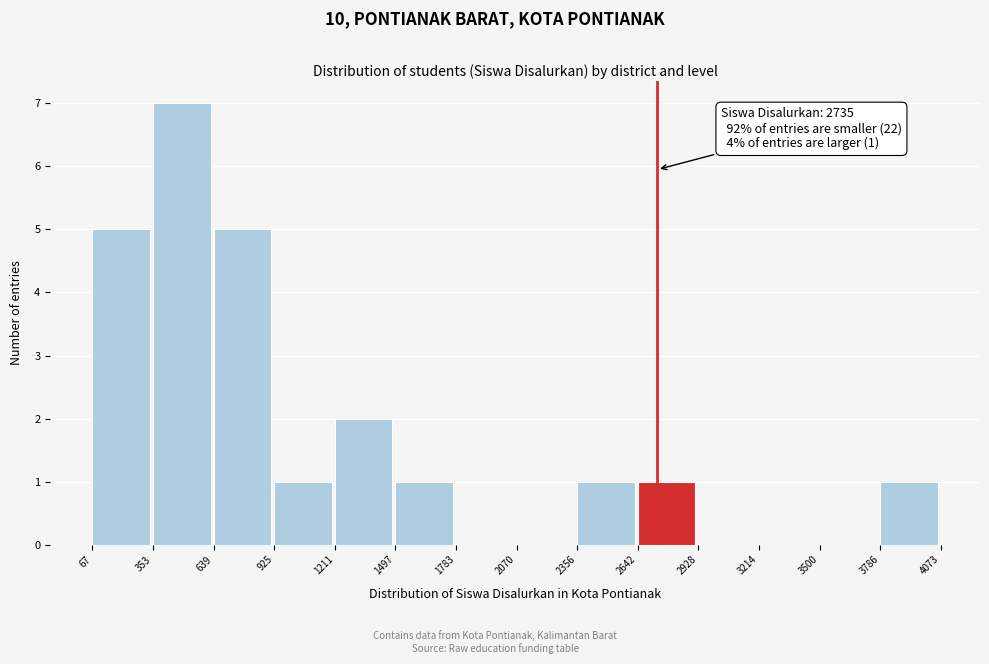

Which range on the x-axis has the tallest bar?

353 to 639